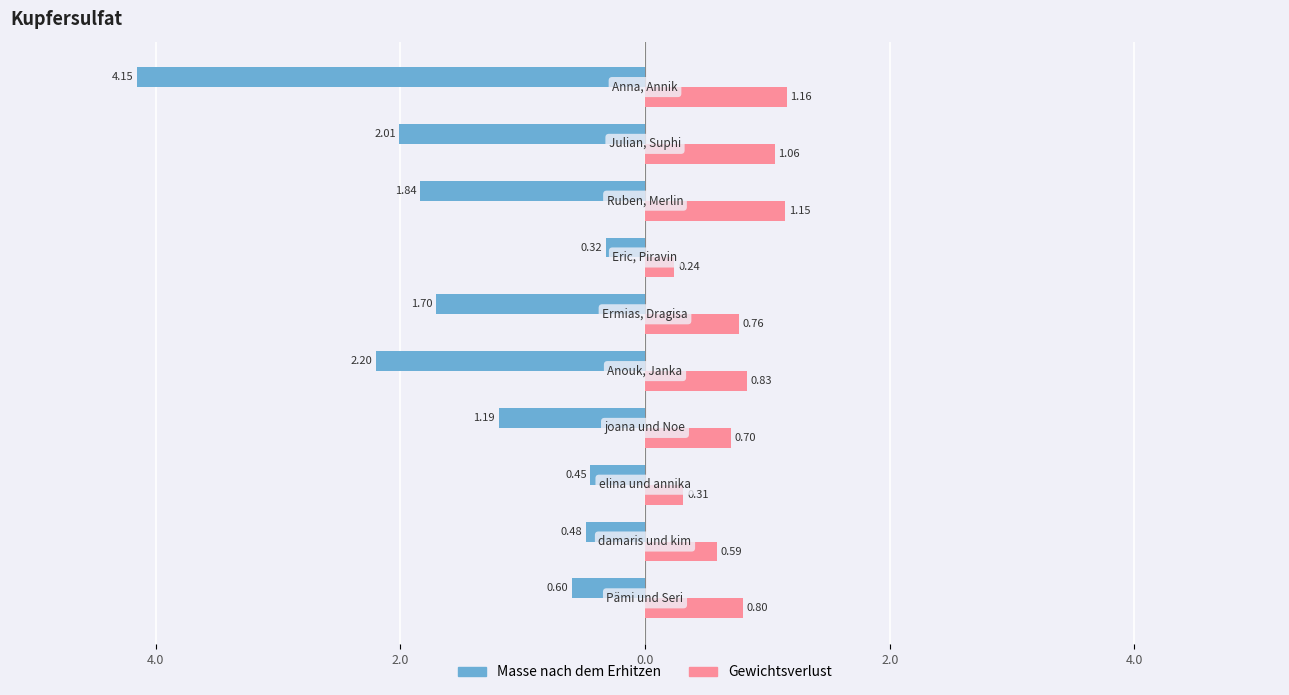

What are all the series names shown in the legend?

Masse nach dem Erhitzen, Gewichtsverlust